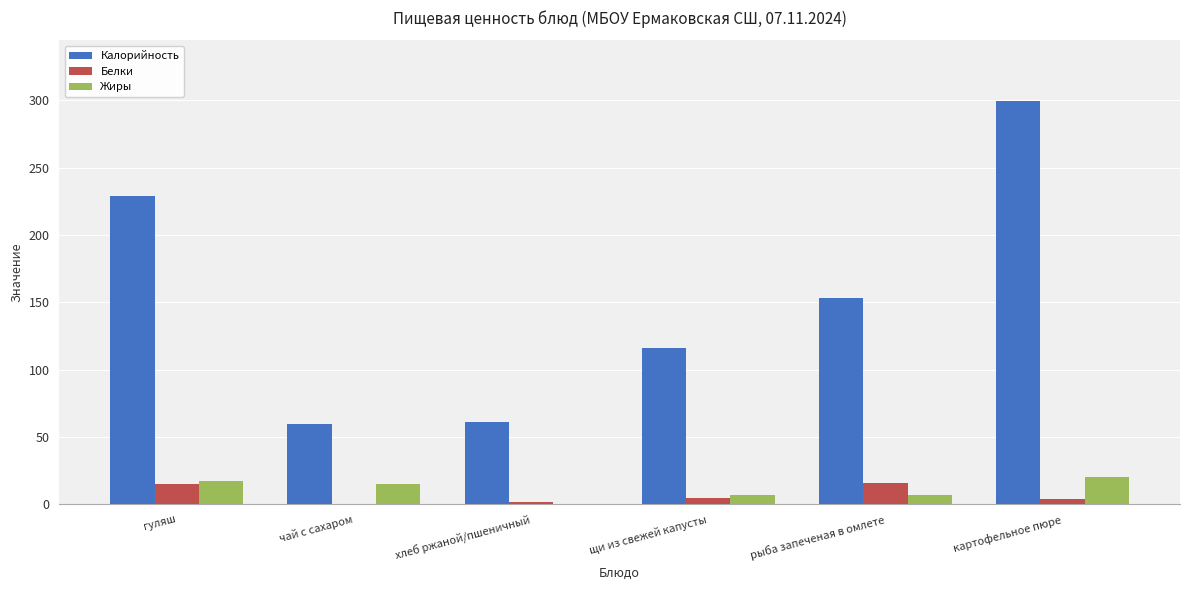

The Жиры series shows 20.4 at картофельное пюре. True or false?

True